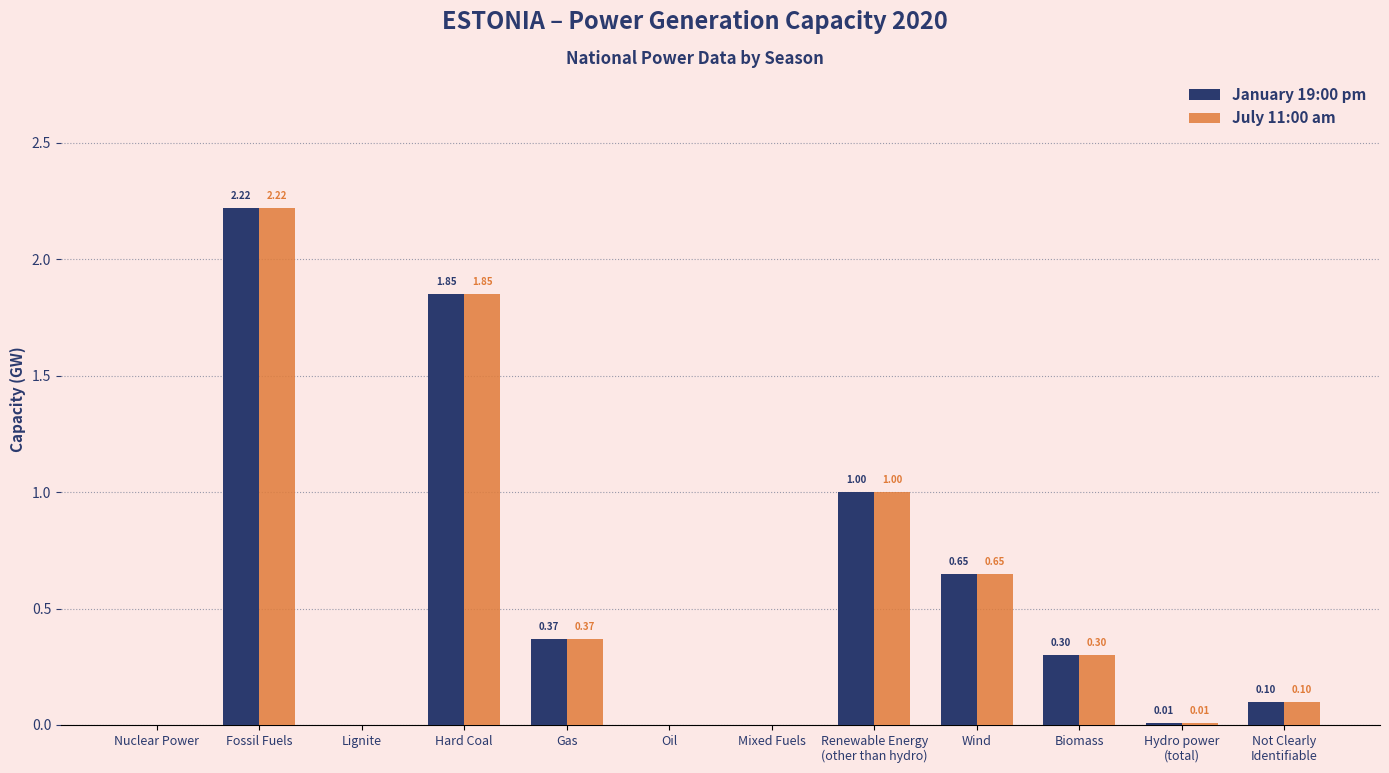

Is the value of July 11:00 am at Nuclear Power greater than the value of January 19:00 pm at Wind?

No